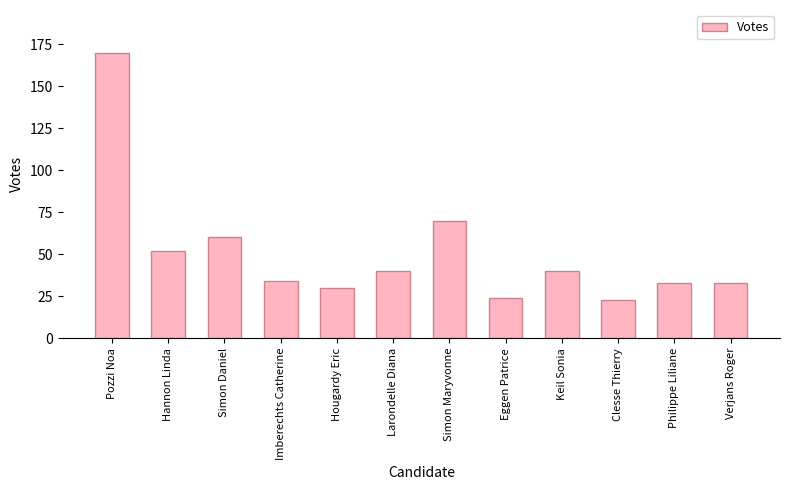

How many categories are shown in the chart?

12